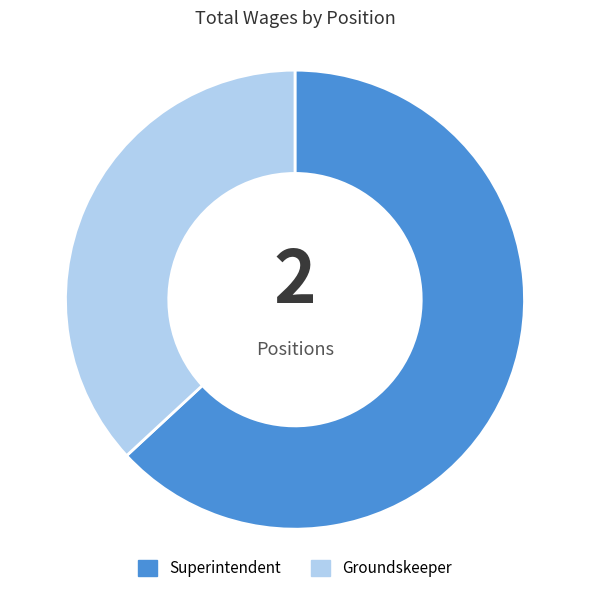

How many segments does this pie chart have?

2